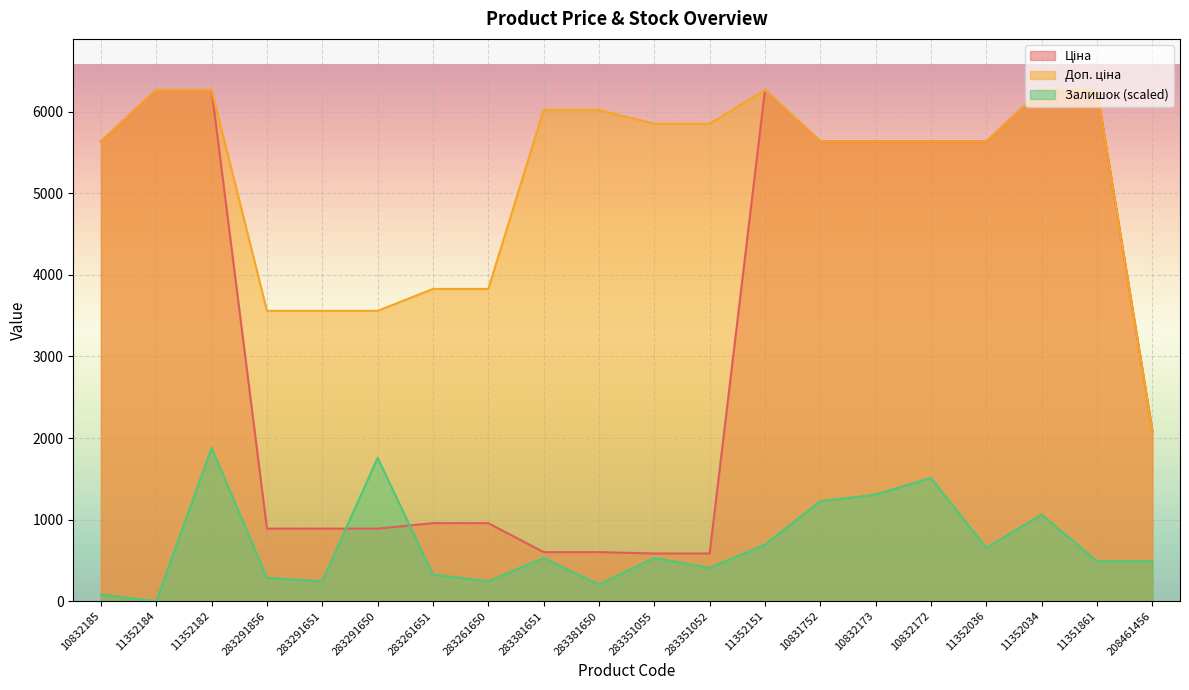

Rank the series by their average value, from highest to lowest.

Доп. ціна, Ціна, Залишок